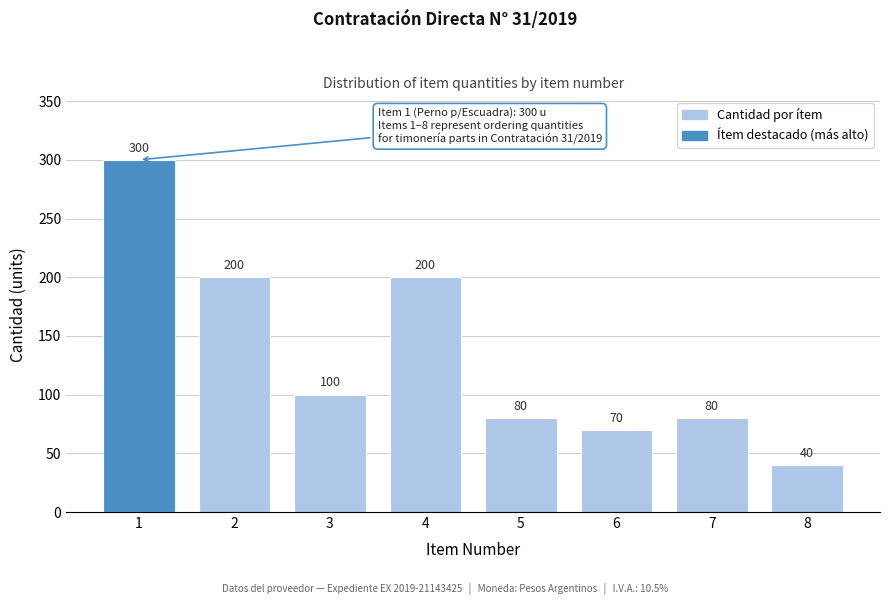

Reading right to left, transcribe all the data shown in this chart.

40	80	70	80	200	100	200	300